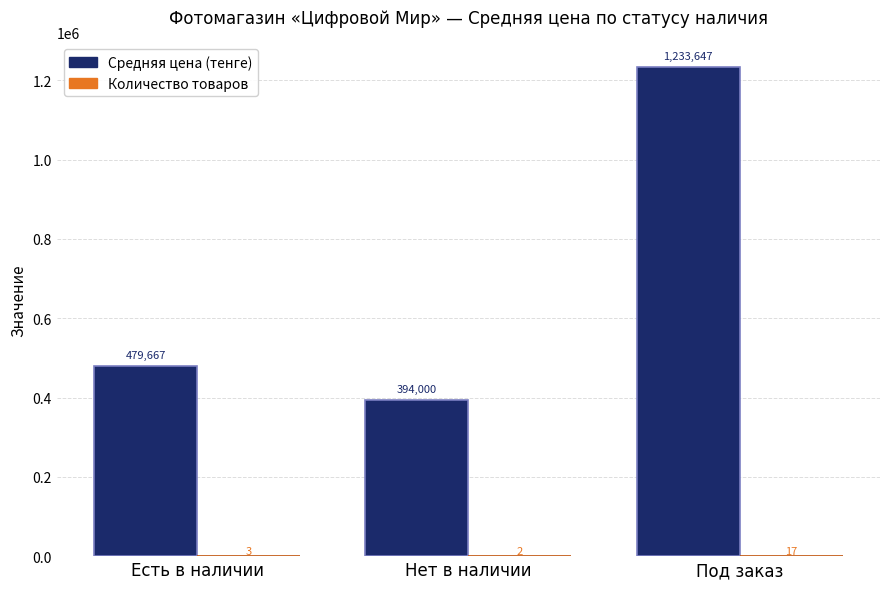

Are the bars horizontal?

No